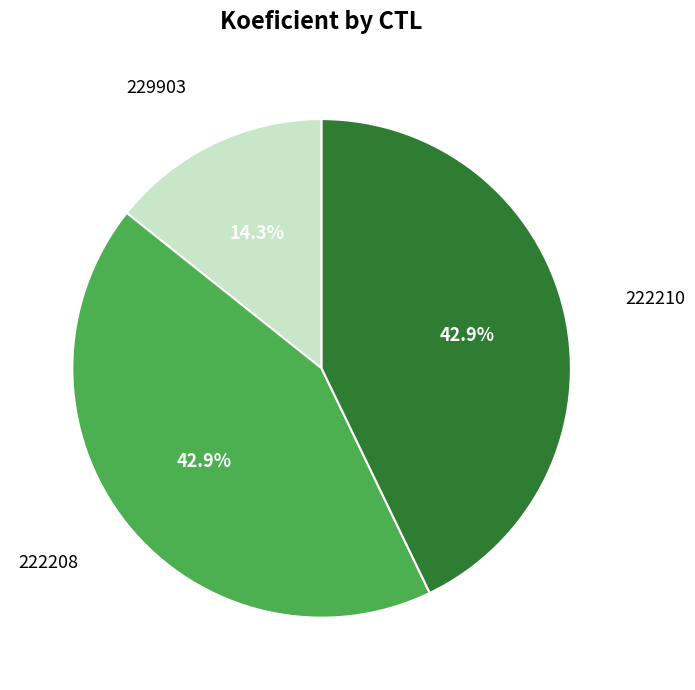

Which slice is the smallest?

229903